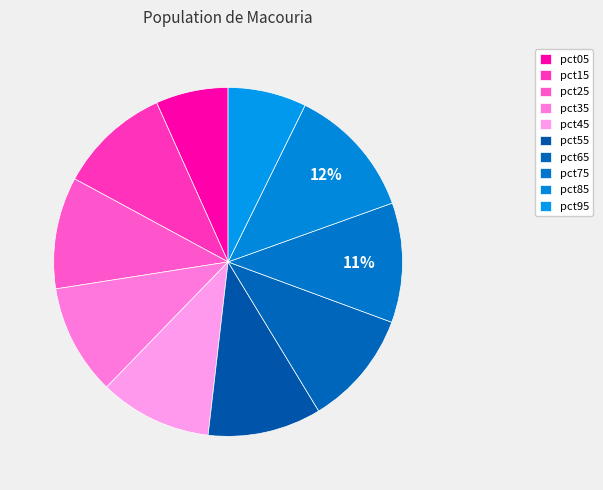

Is it true that pct25 is 20% of the pie?

False